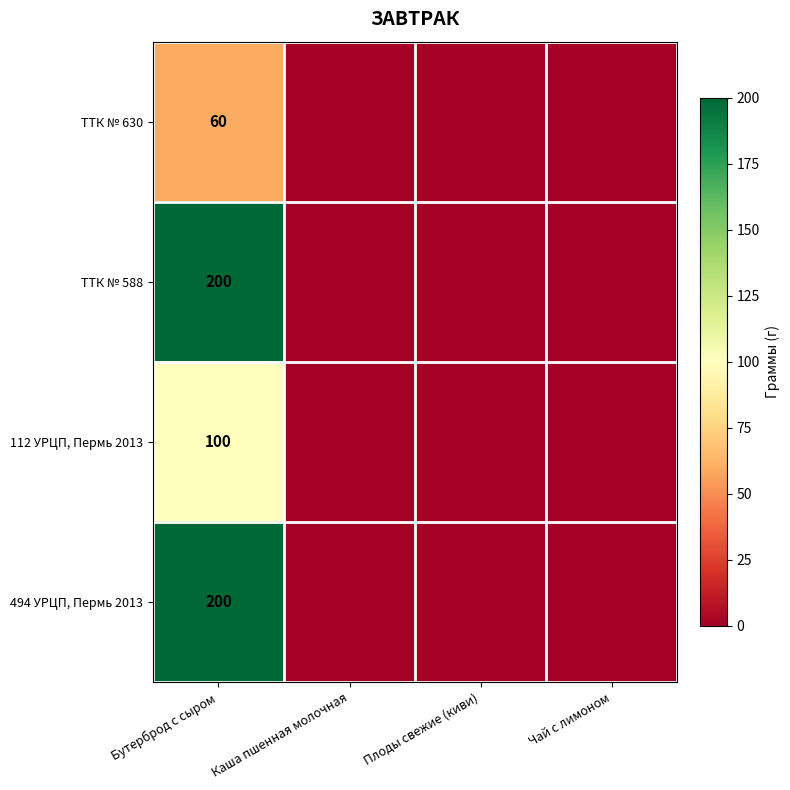

True or false: 112 УРЦП, Пермь 2013 has a value of 100 at Бутерброд с сыром.

True